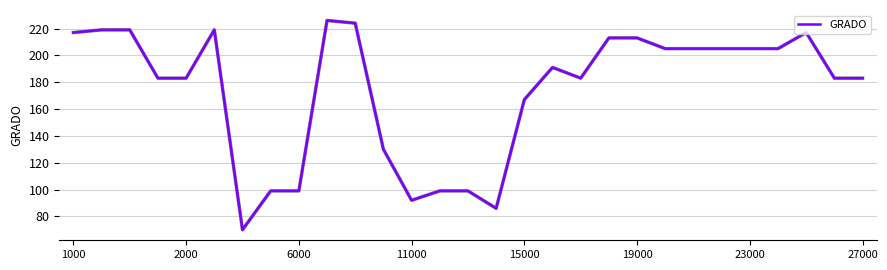

What is the maximum value shown in the chart?

226